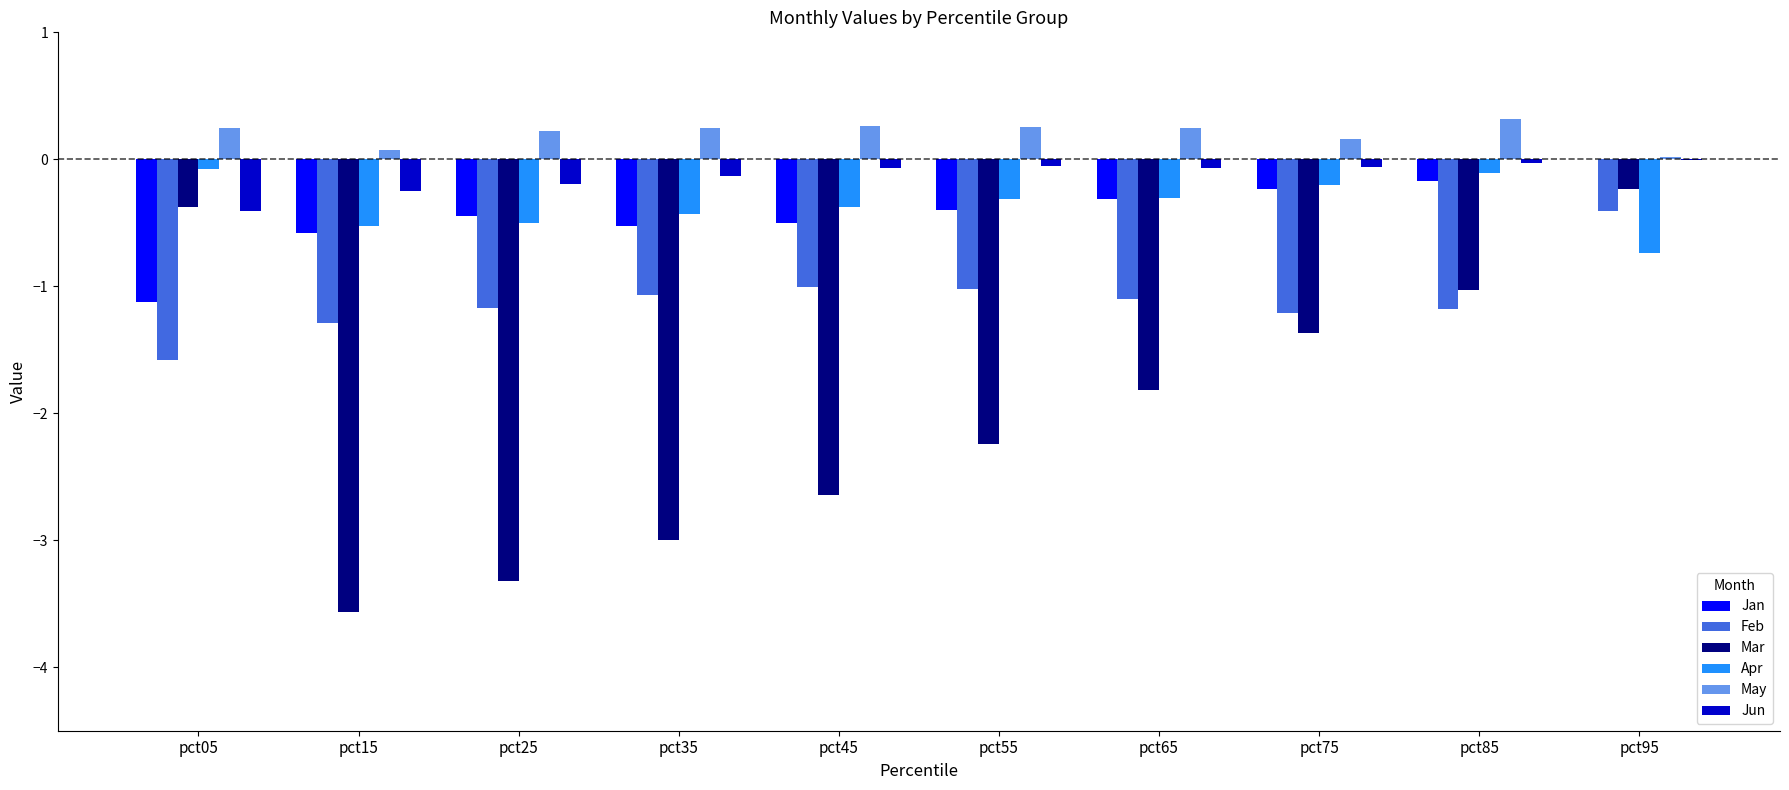

At which label does Feb reach its peak?

pct95